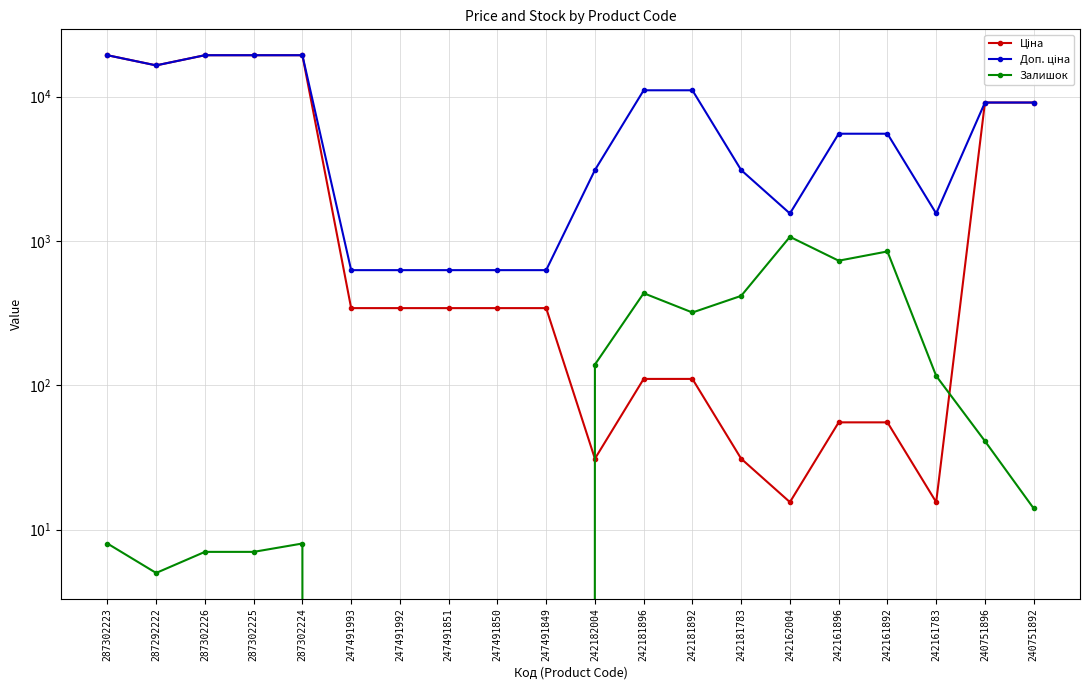

At which category does Доп. ціна reach its first local valley?

287292222